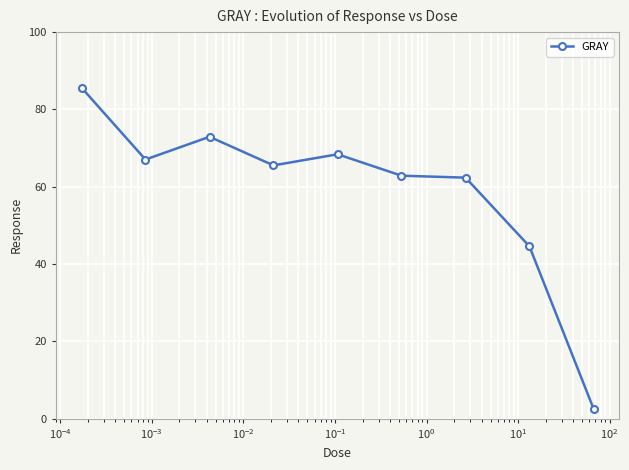

What is the maximum value shown in the chart?

85.6